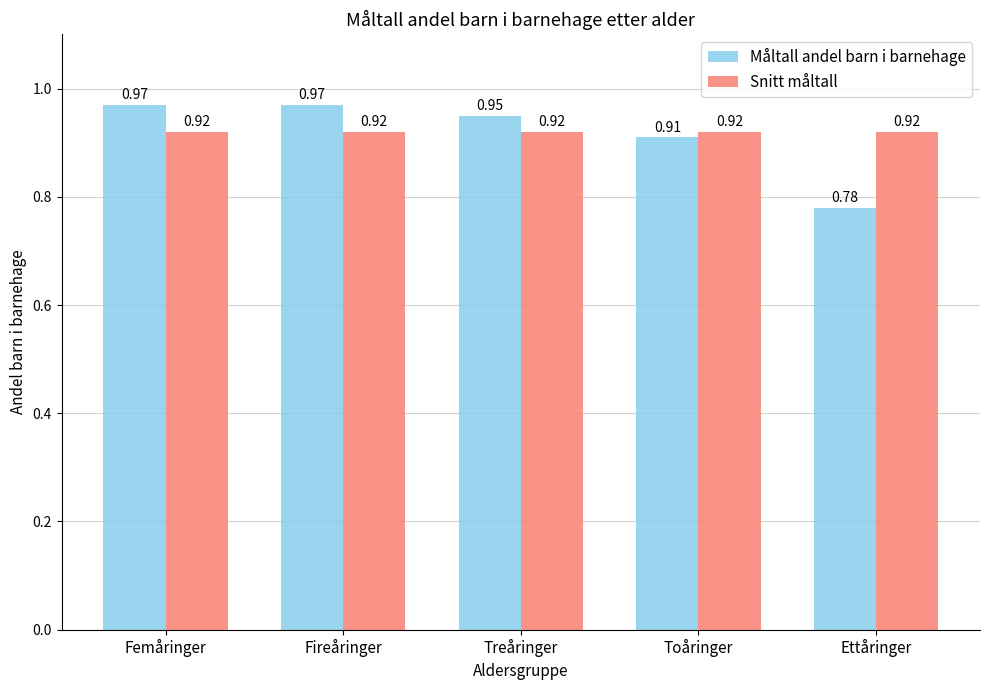

What position from the left is Femåringer?

1